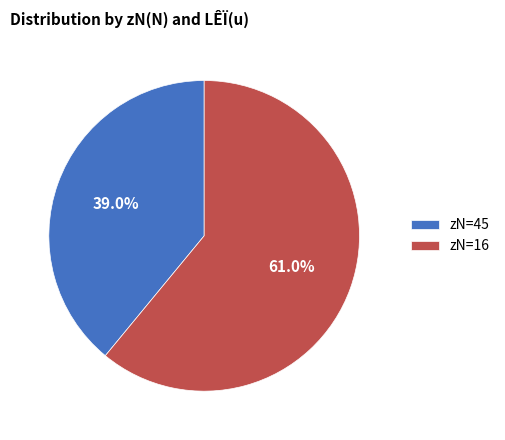

Rank the categories by value from highest to lowest.

zN=16, zN=45